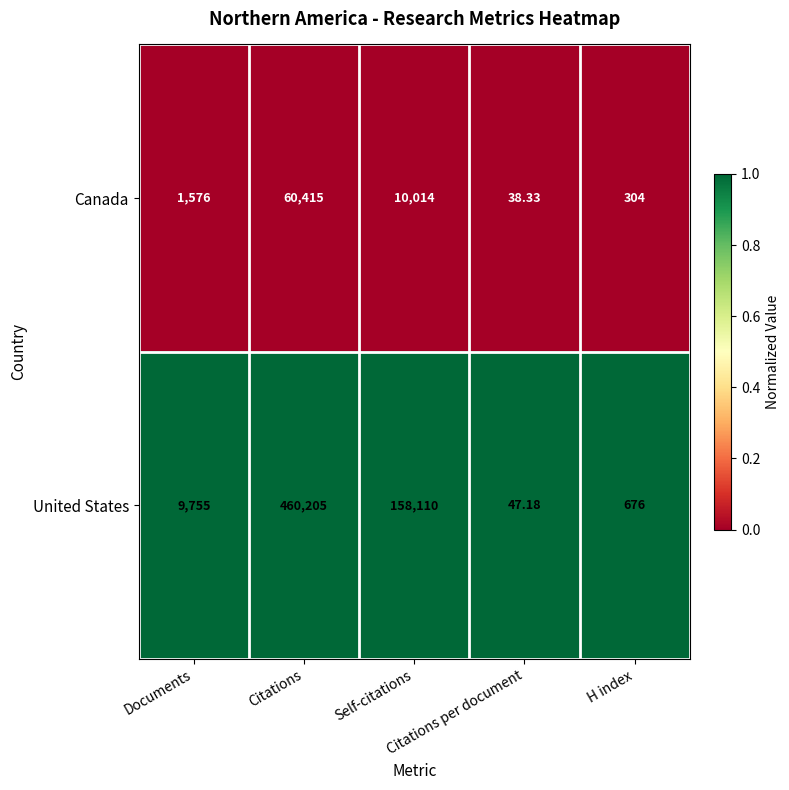

Rank the series by their maximum value, from lowest to highest.

Canada, United States